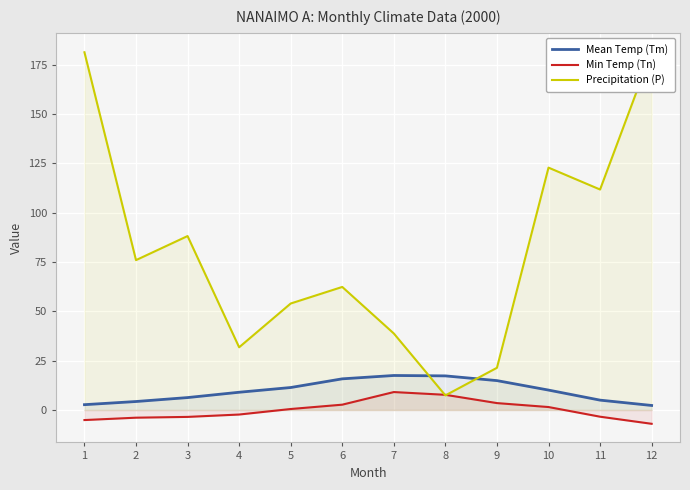

What is the value of the Min Temp (Tn) point at the 7th from the left?

9.1